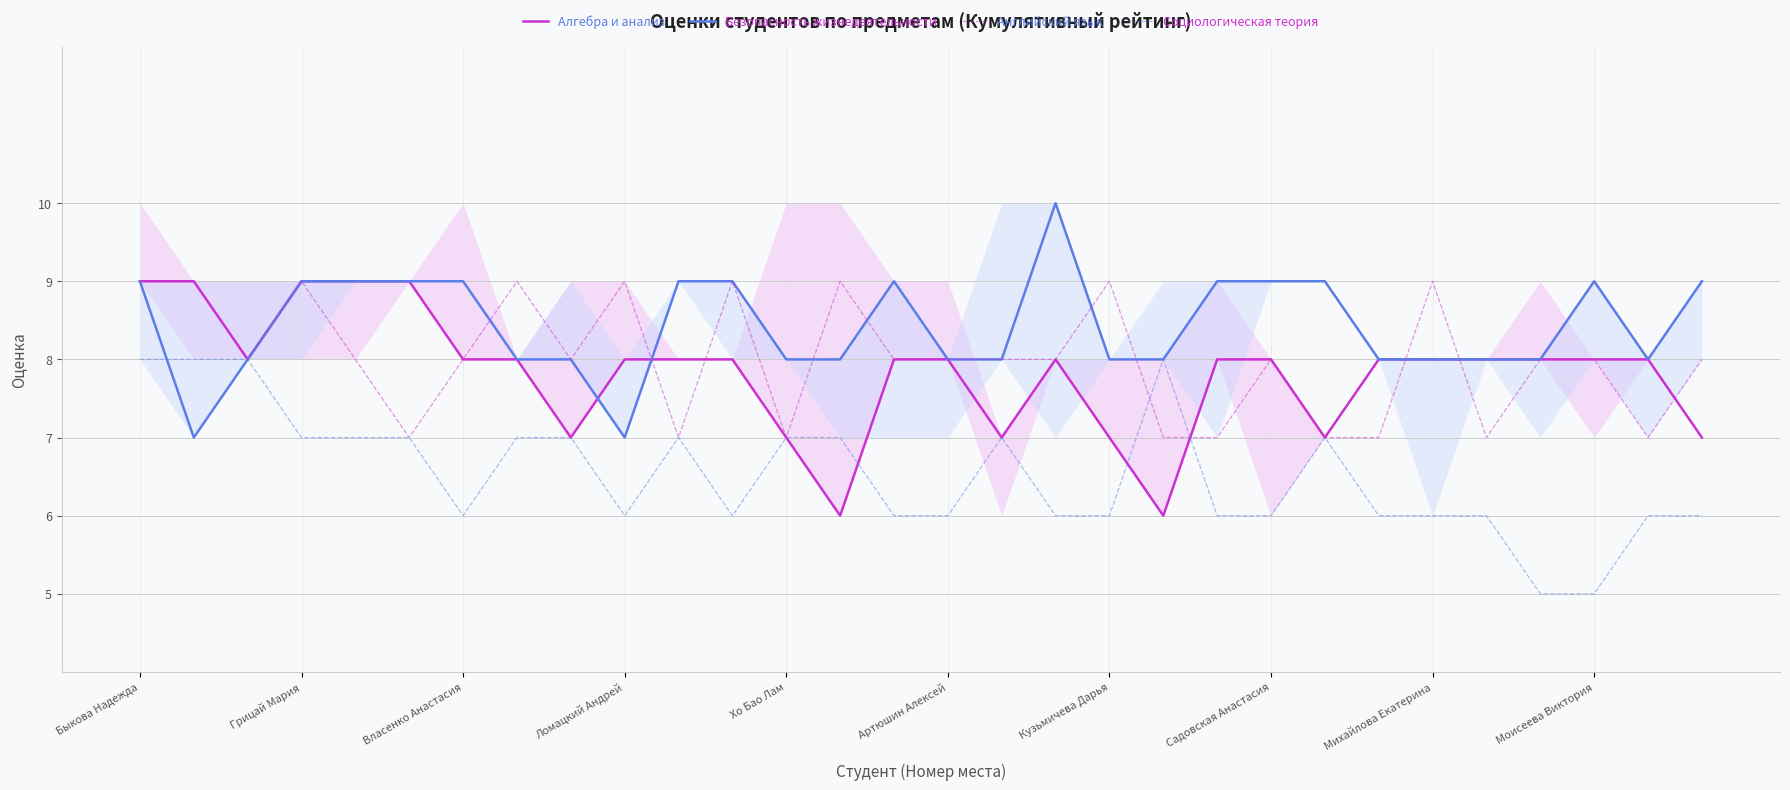

True or false: Социологическая теория has a value of 12 at Хо Бао Лам.

False